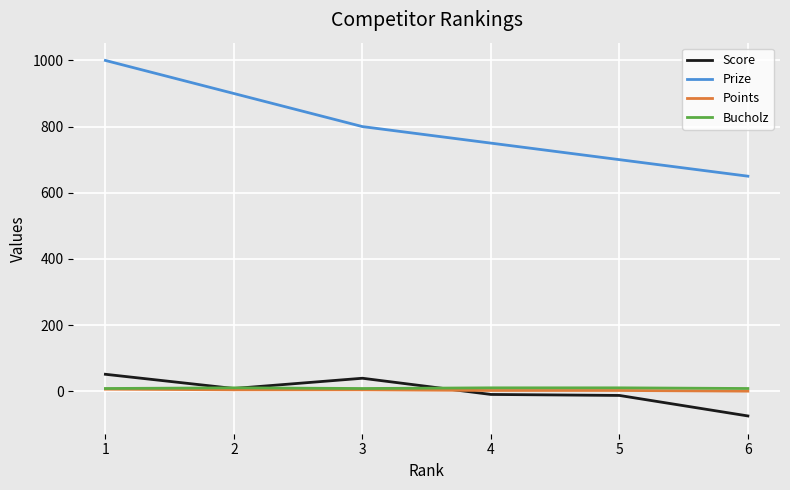

What are all the series names shown in the legend?

Score, Prize, Points, Bucholz